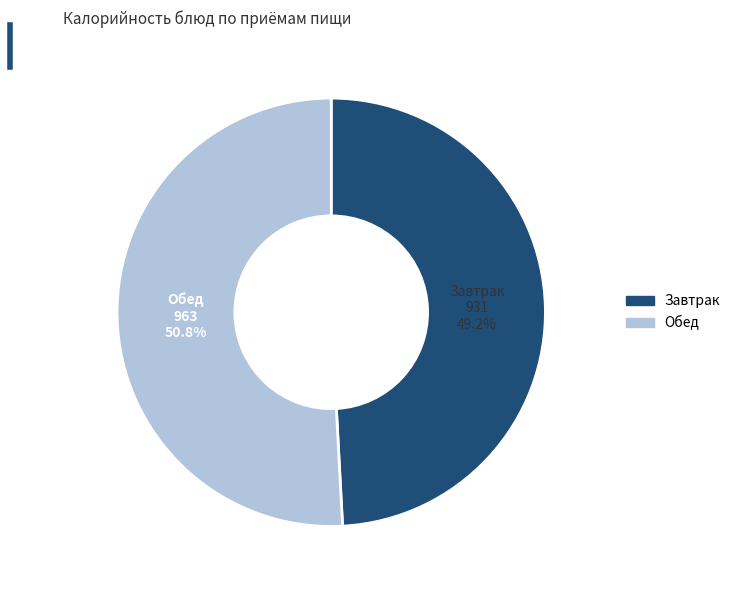

What is the majority slice?

Обед